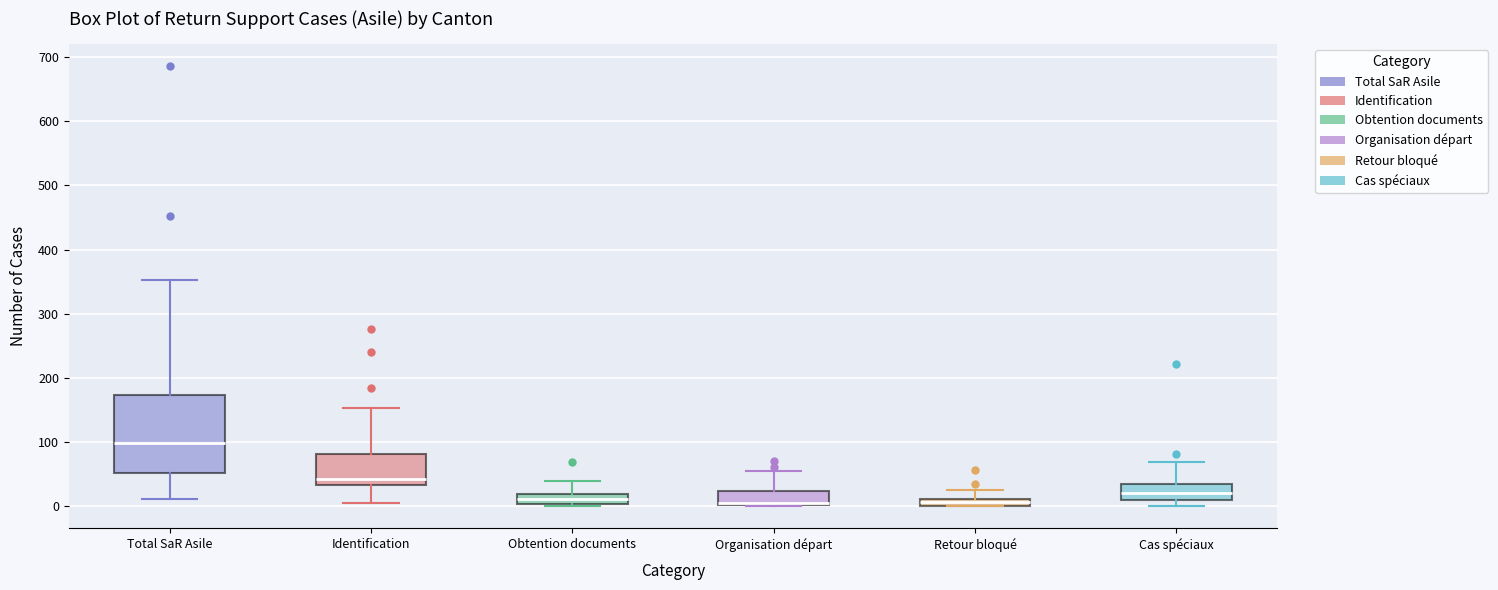

Which box has the highest median line?

Total SaR Asile